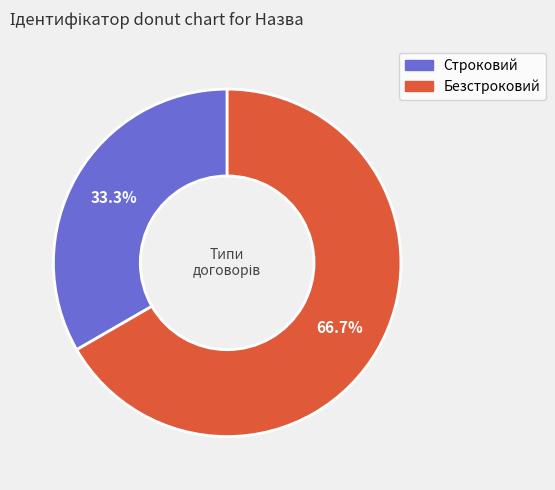

To the nearest percent, what is the average slice percentage?

50%